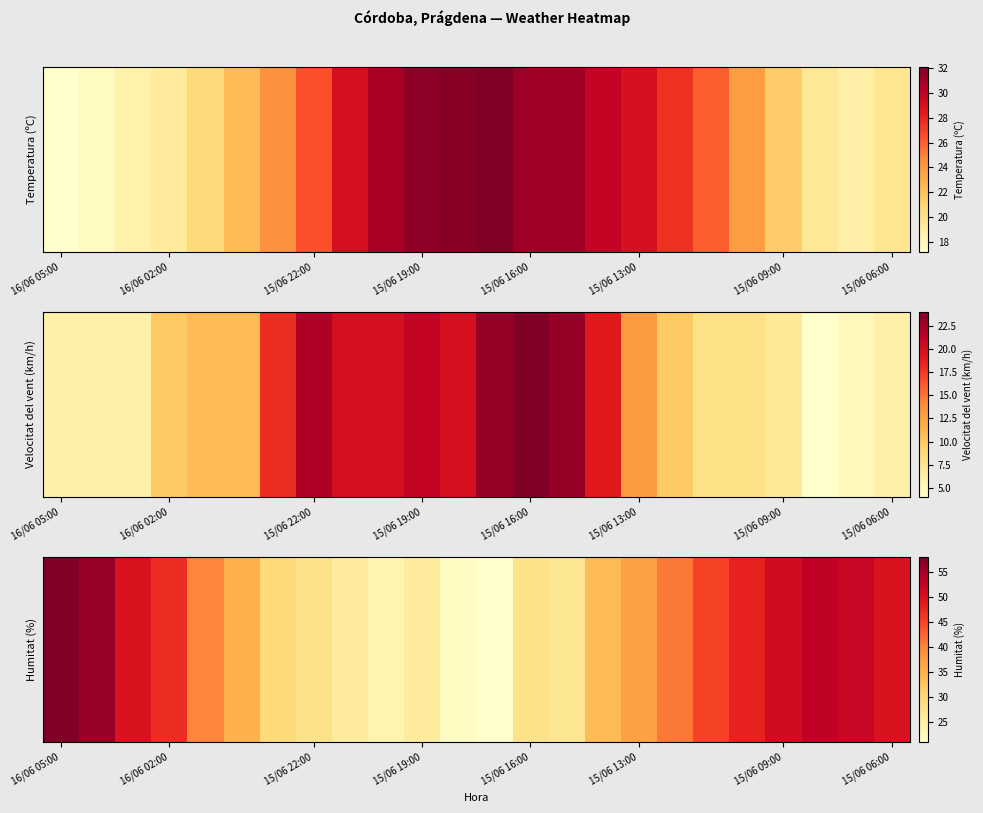

Reading right to left, extract all data points from this chart.

50	52	53	51	48	45	41	37	34	27	28	21	22	26	24	26	28	30	35	40	47	50	56	58